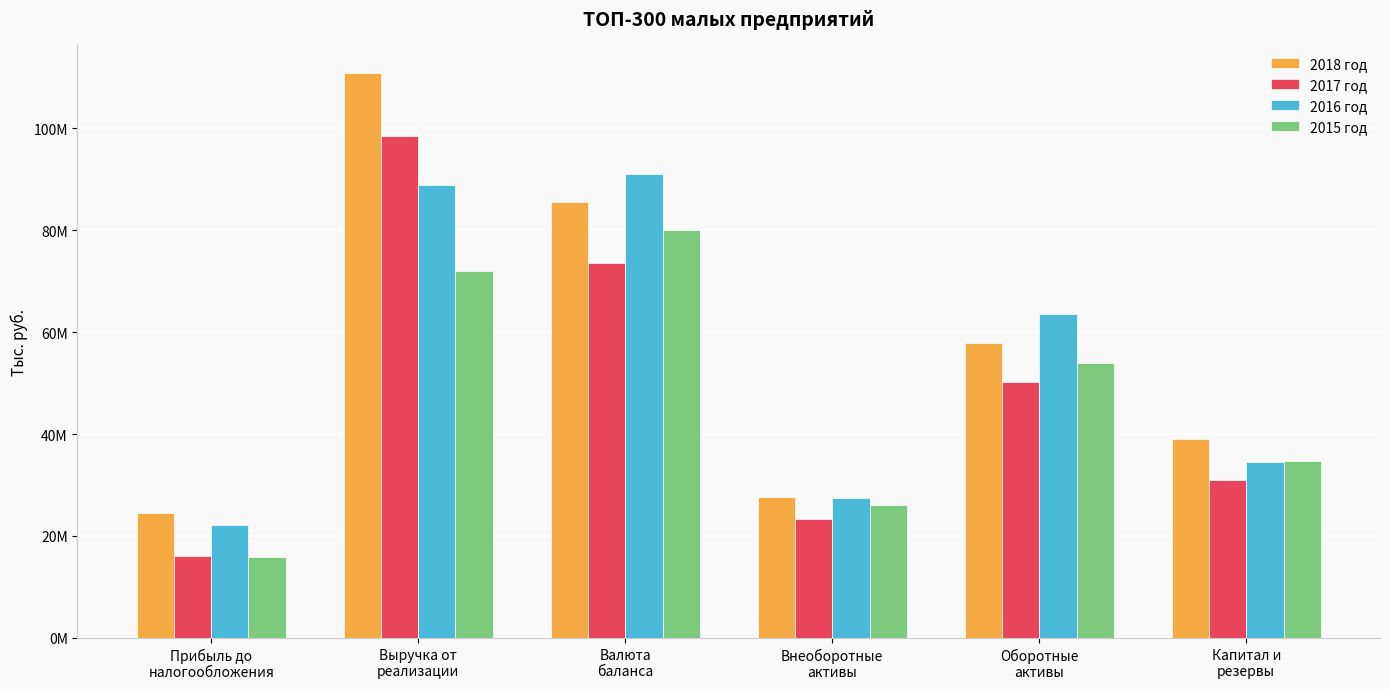

Reading left to right, list all the values displayed in this chart.

2018 год: 24459642	110906607	85556439	27701334	57855102	39085351
2017 год: 16082574	98482592	73481119	23262120	50218998	30962783
2016 год: 22241726	88867970	91093321	27488963	63604360	34493240
2015 год: 15818452	71917723	79997258	26149694	53847565	34729277